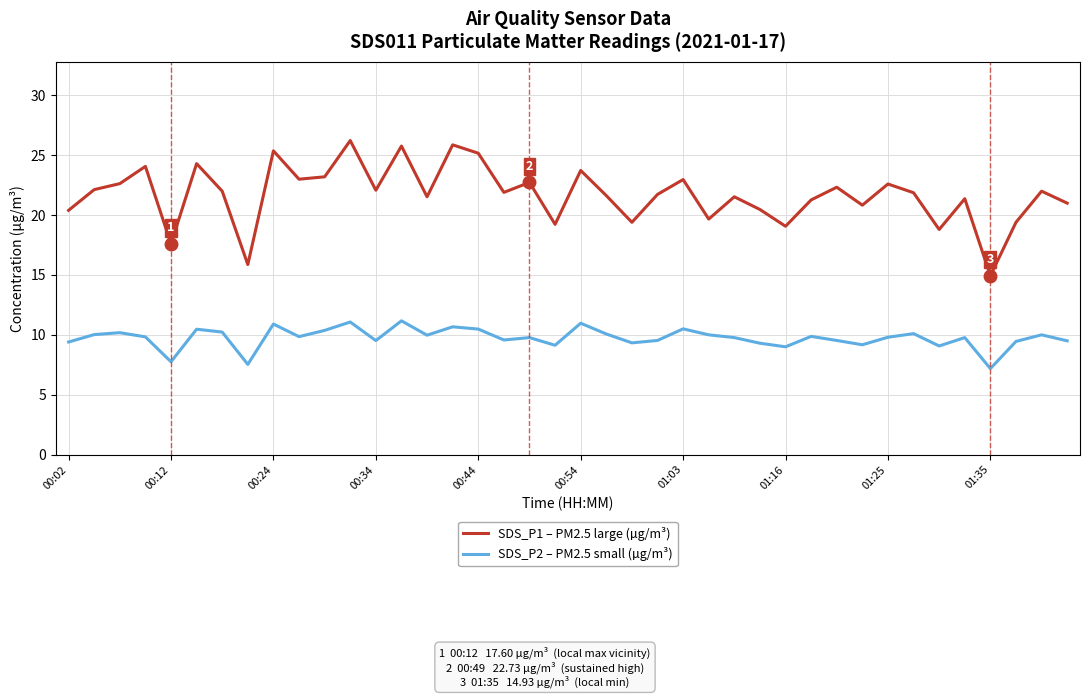

What is the difference between the maximum and second lowest values in the SDS_P2 – PM2.5 small (µg/m³) series?

3.6